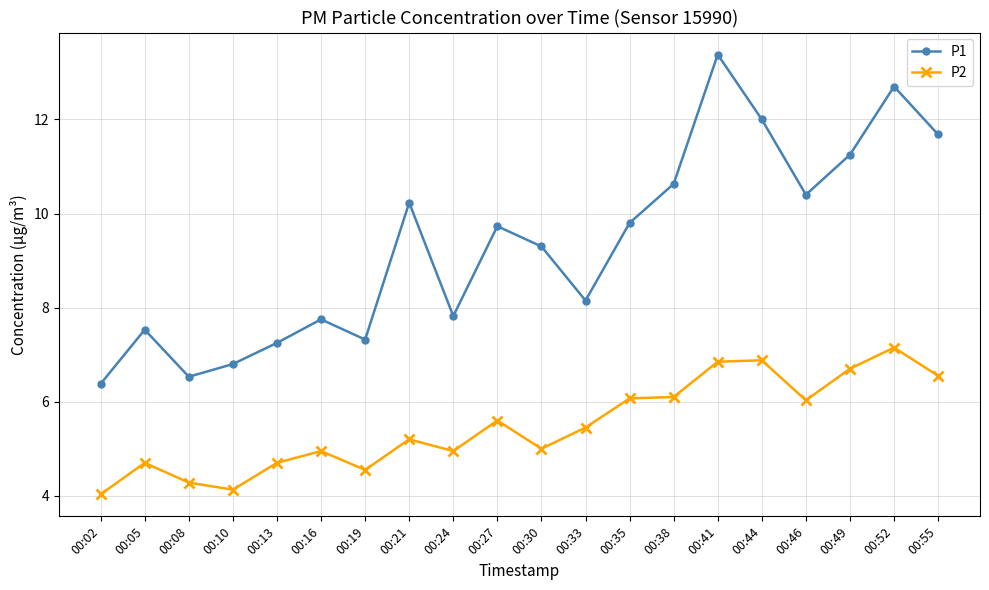

Is it true that P1 equals 8.2 at 00:33?

True